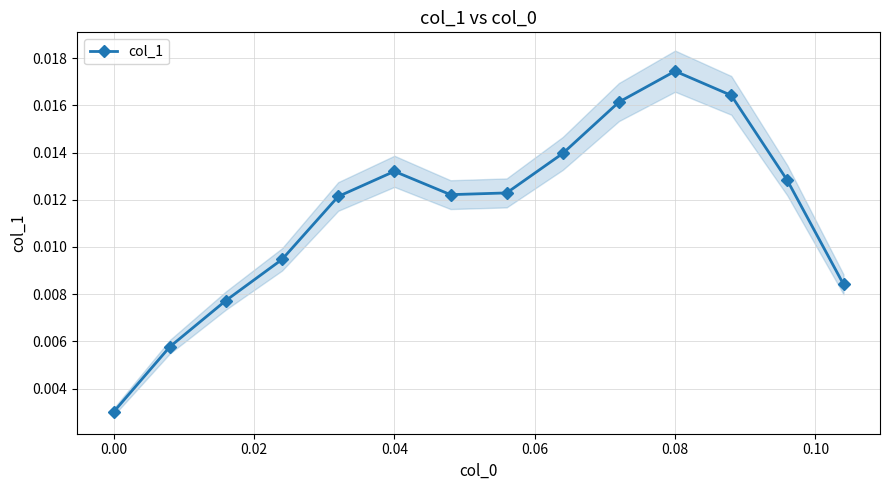

How many points are higher than both their immediate neighbors (excluding endpoints)?

2